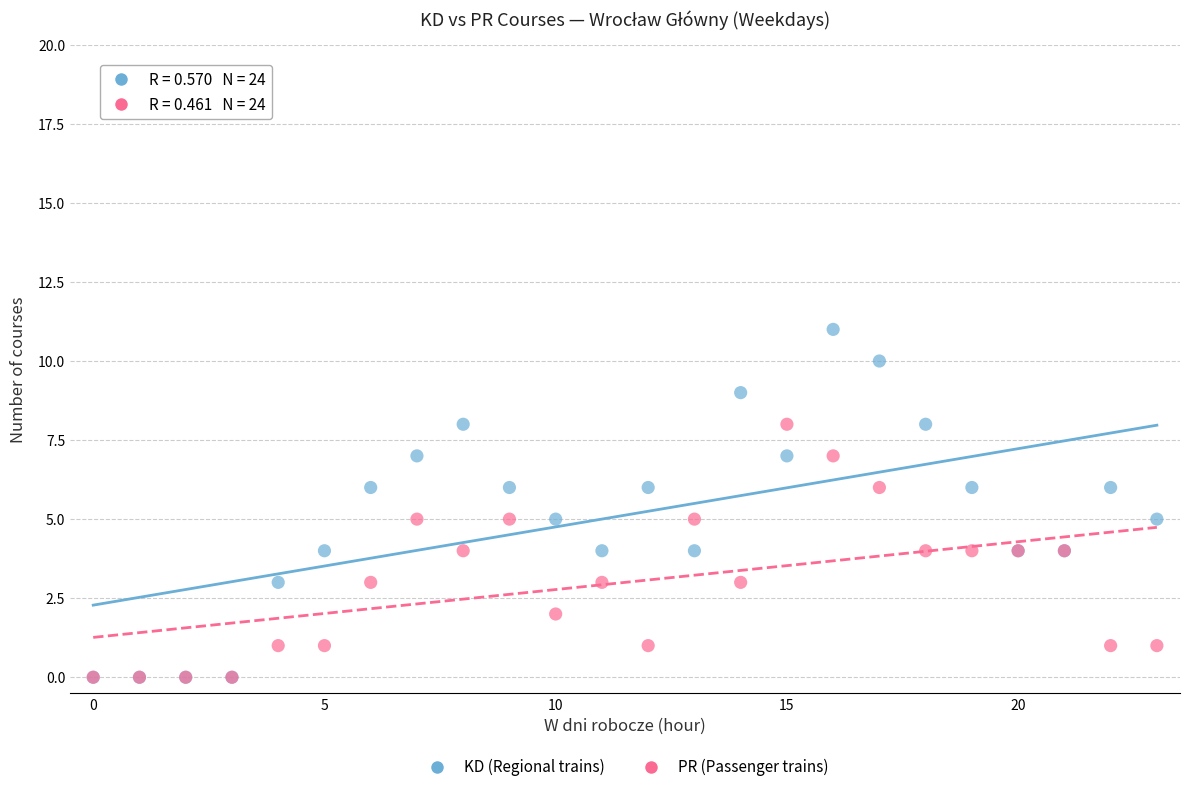

Which series contains the highest Y value?

KD (Regional trains)